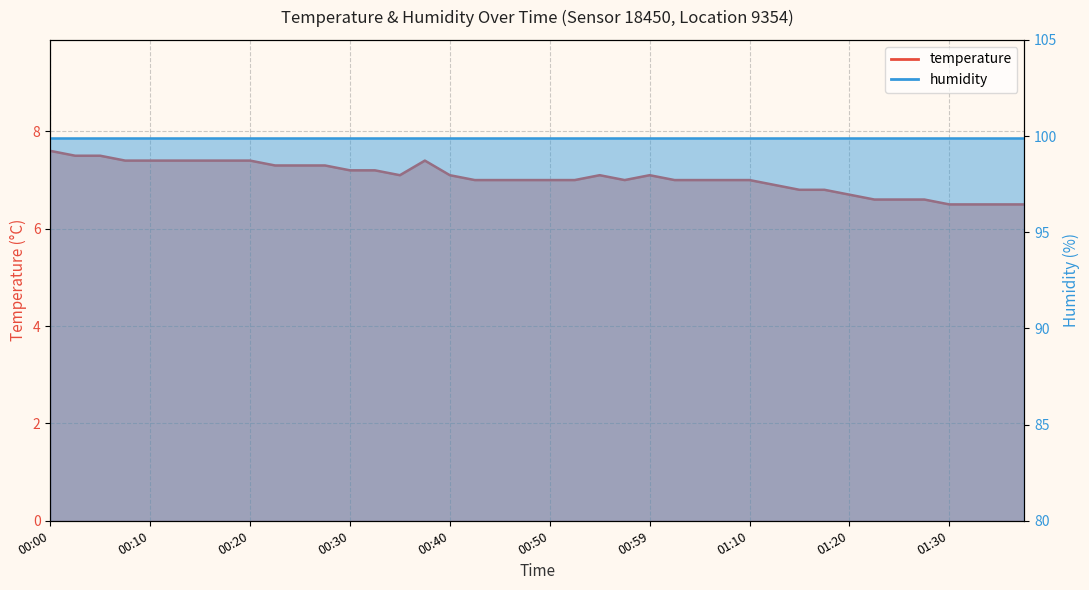

Reading right to left, transcribe all the data shown in this chart.

6.5	6.5	6.5	6.5	6.6	6.6	6.6	6.7	6.8	6.8	6.9	7.0	7.0	7.0	7.0	7.1	7.0	7.1	7.0	7.0	7.0	7.0	7.0	7.1	7.4	7.1	7.2	7.2	7.3	7.3	7.3	7.4	7.4	7.4	7.4	7.4	7.4	7.5	7.5	7.6